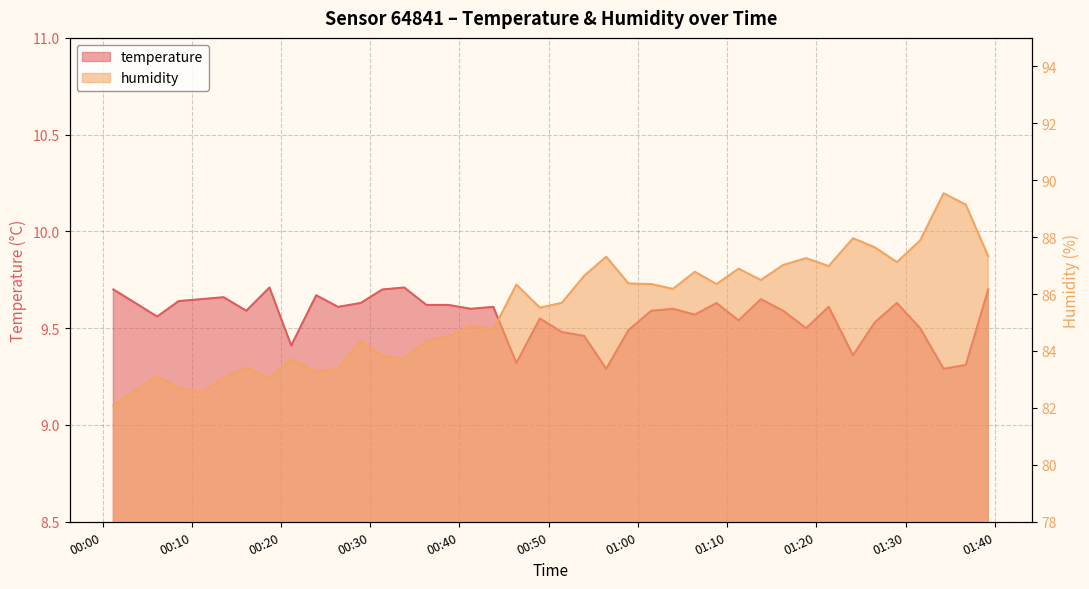

What is the difference between the highest and lowest values at 2023-10-19T00:41:17?

75.3